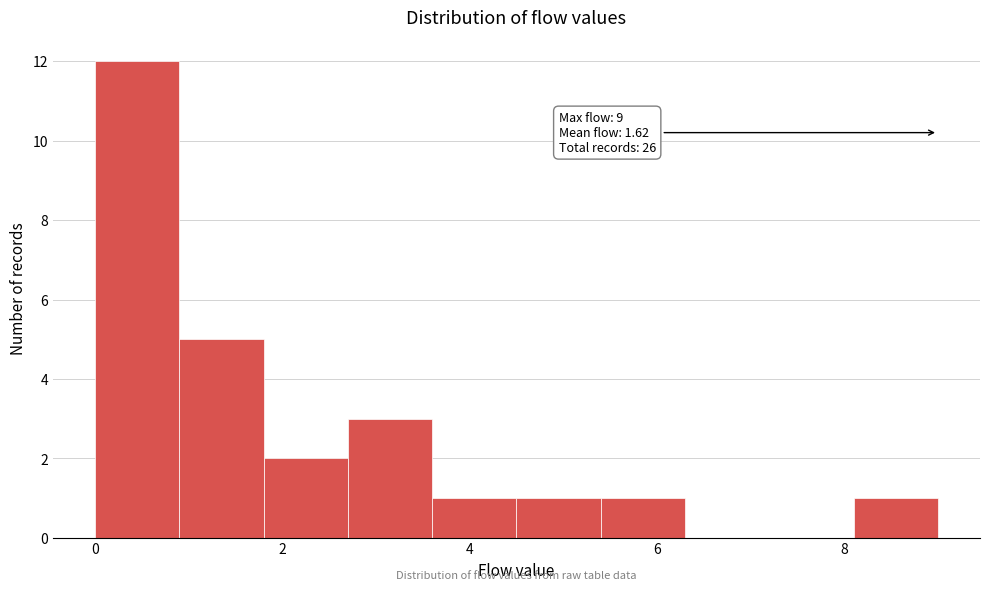

Over which range of the x-axis is the bar tallest?

0.0 to 0.9